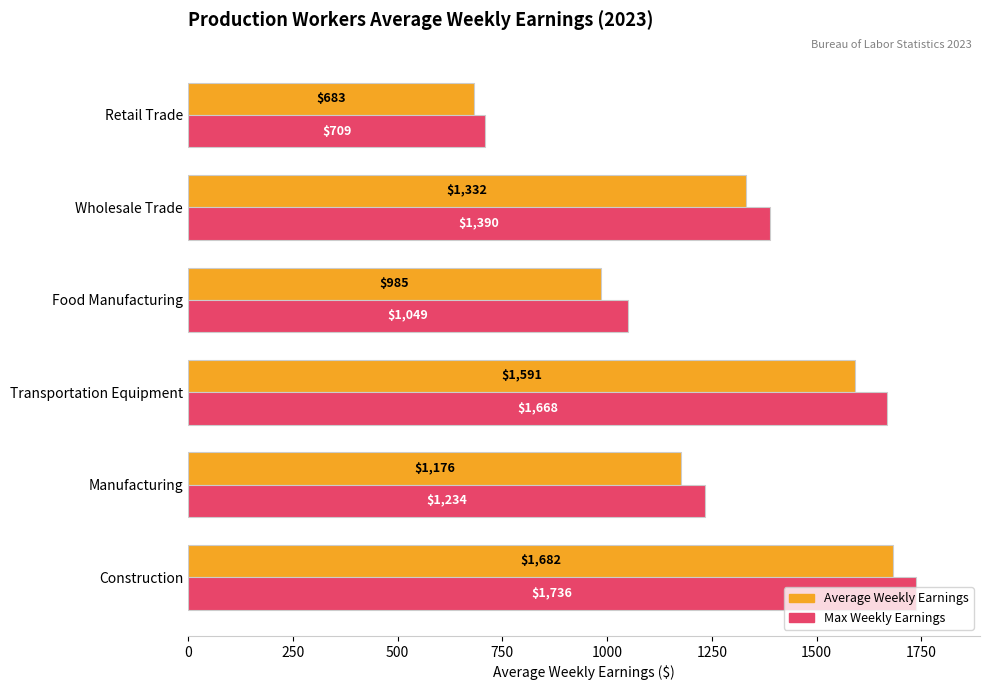

What is the average value of the Max Weekly Earnings series?

1297.7